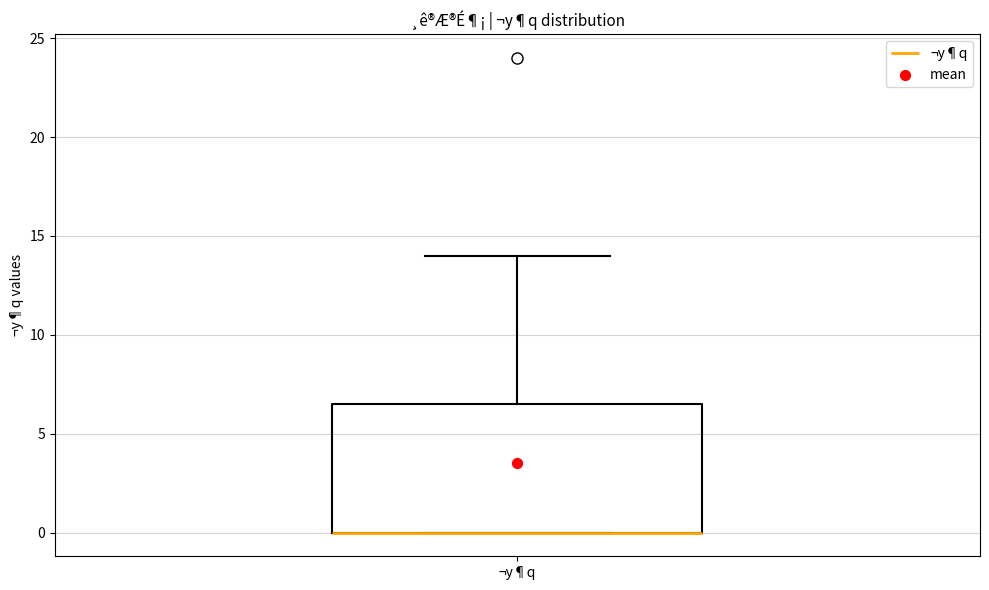

Where is the upper edge of the box for ¬y¶q on the y-axis? The values are not printed on the chart, so give them approximately, as read against the axis.

6.5